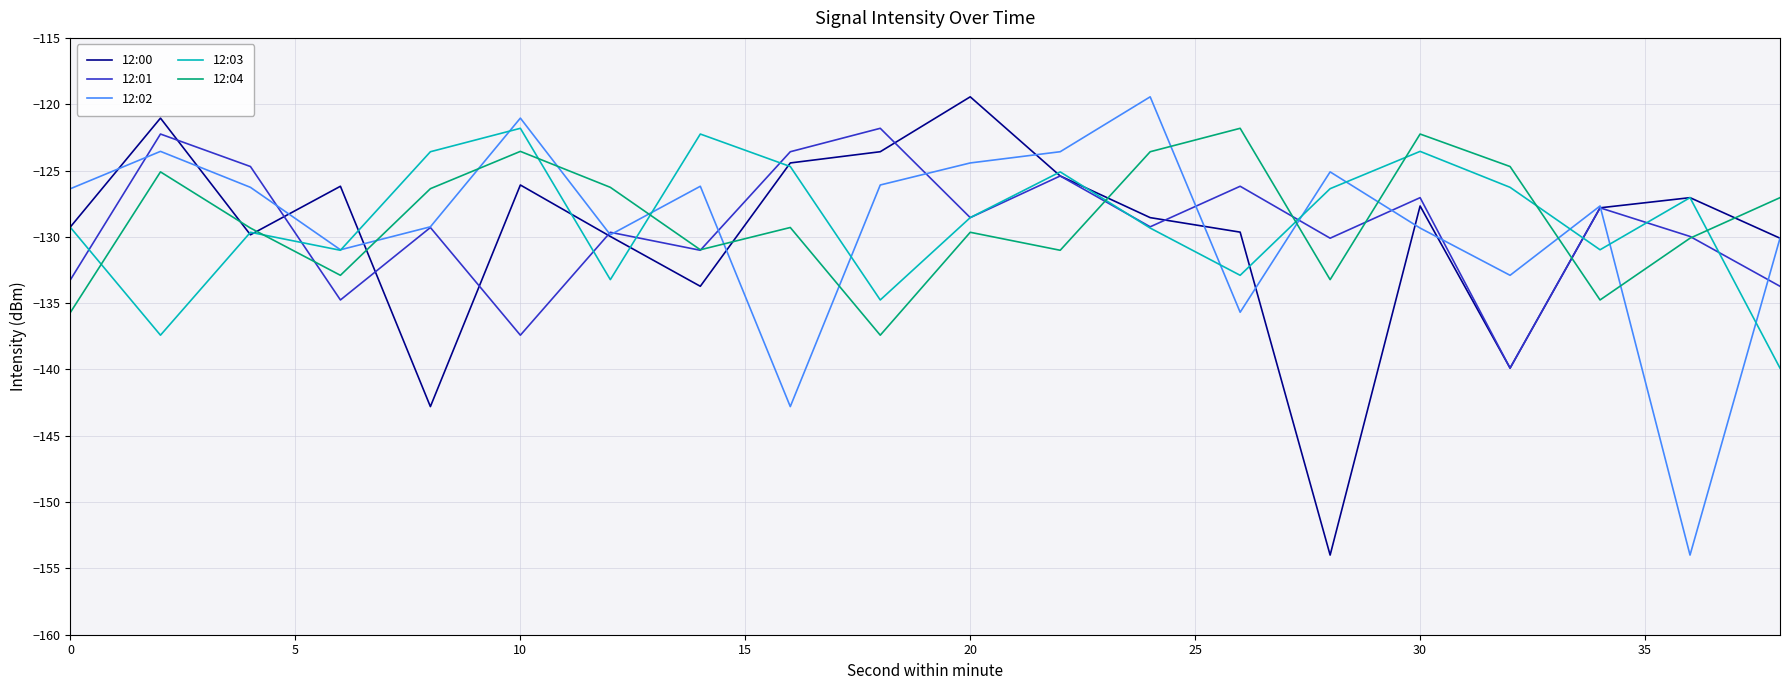

What is the greatest value displayed?

-119.4